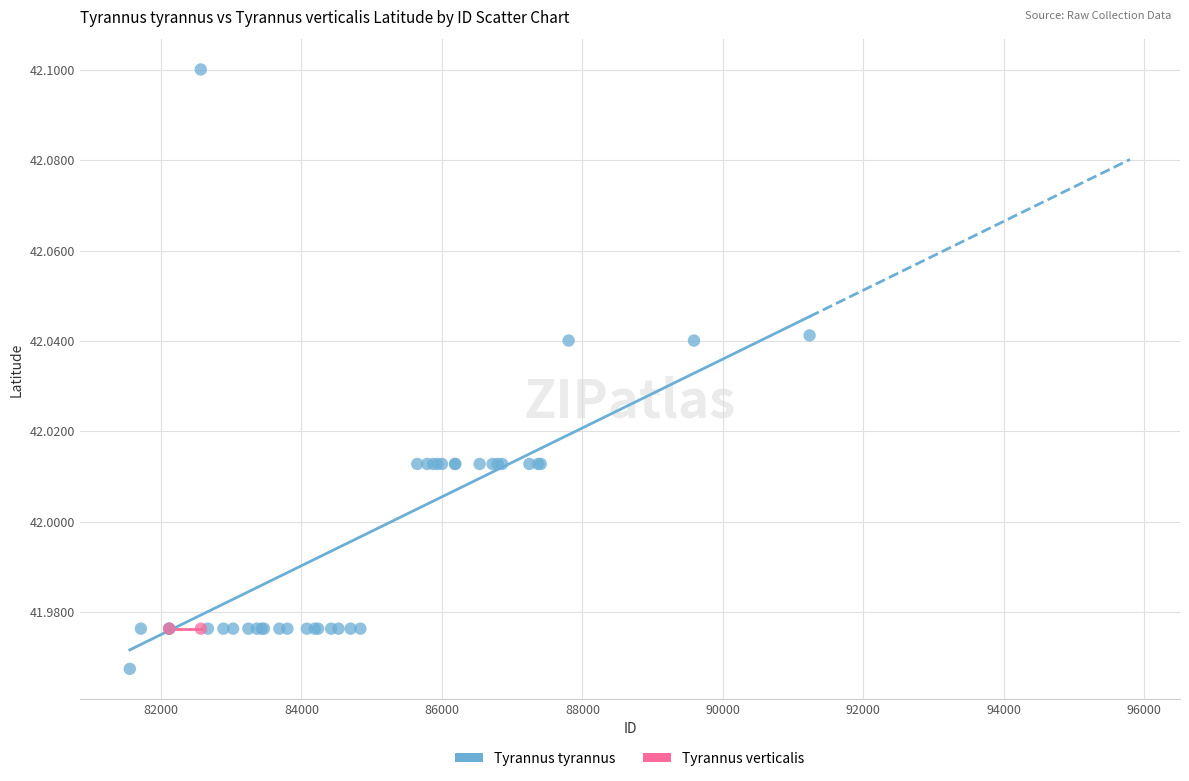

What are all the series names shown in the legend?

Tyrannus tyrannus, Tyrannus verticalis